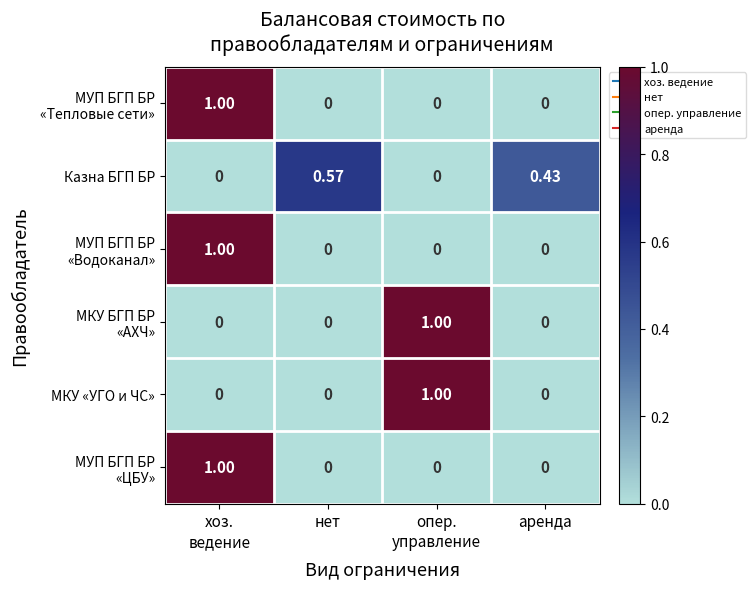

How many series are shown in this chart?

6